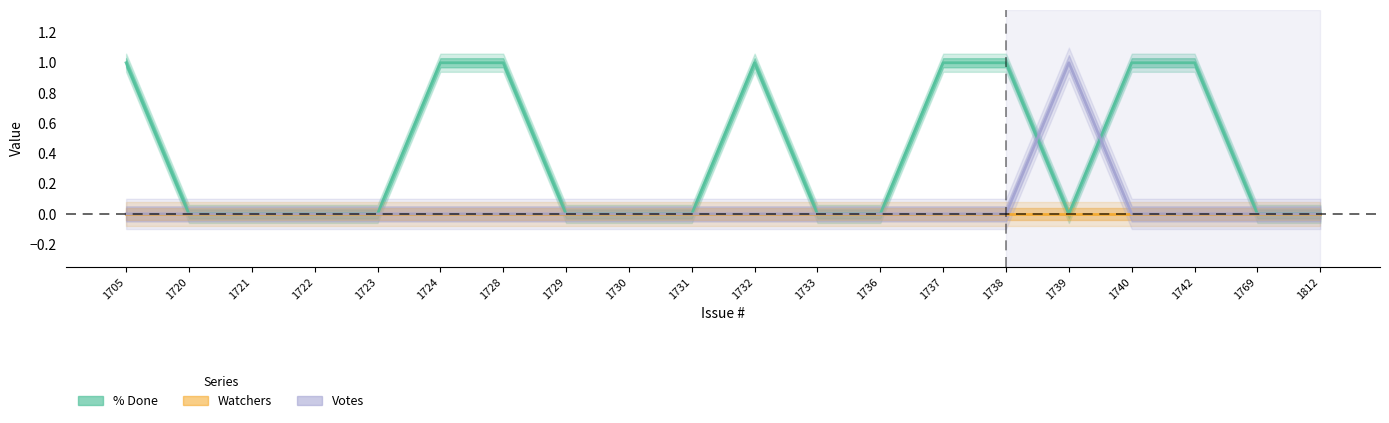

At how many categories does at least one series exceed 0?

9